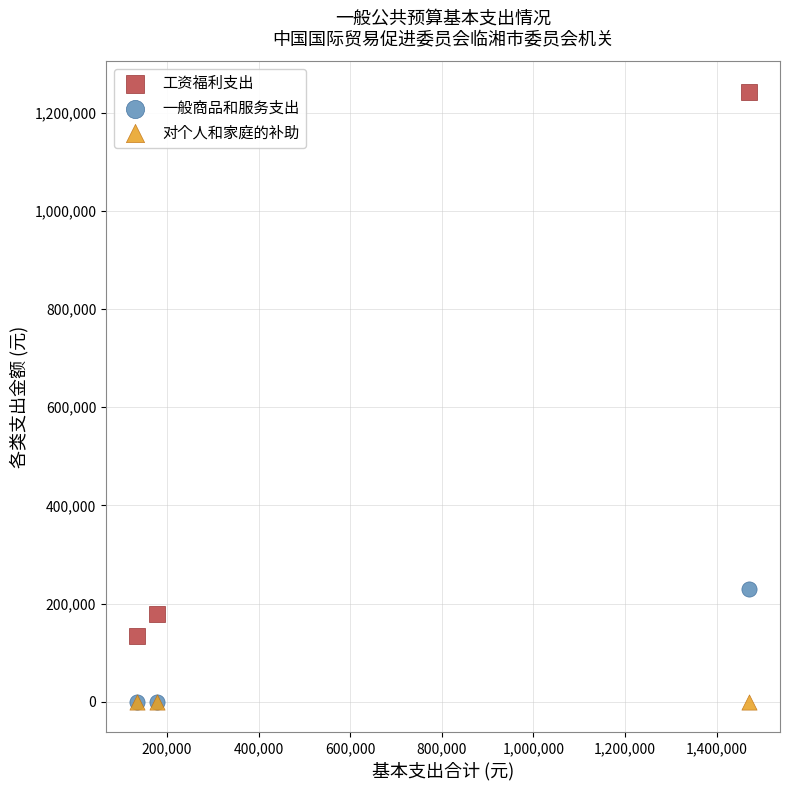

In the 工资福利支出 series, what Y value is closest to 687941?

178023.5